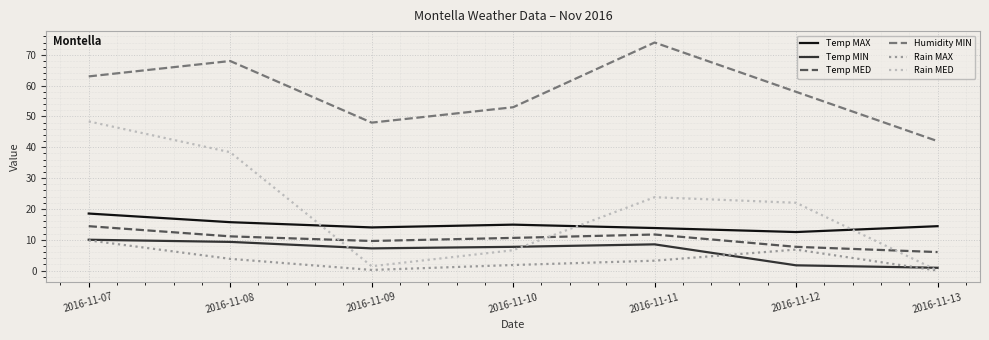

What is the maximum value shown in the chart?

74.0